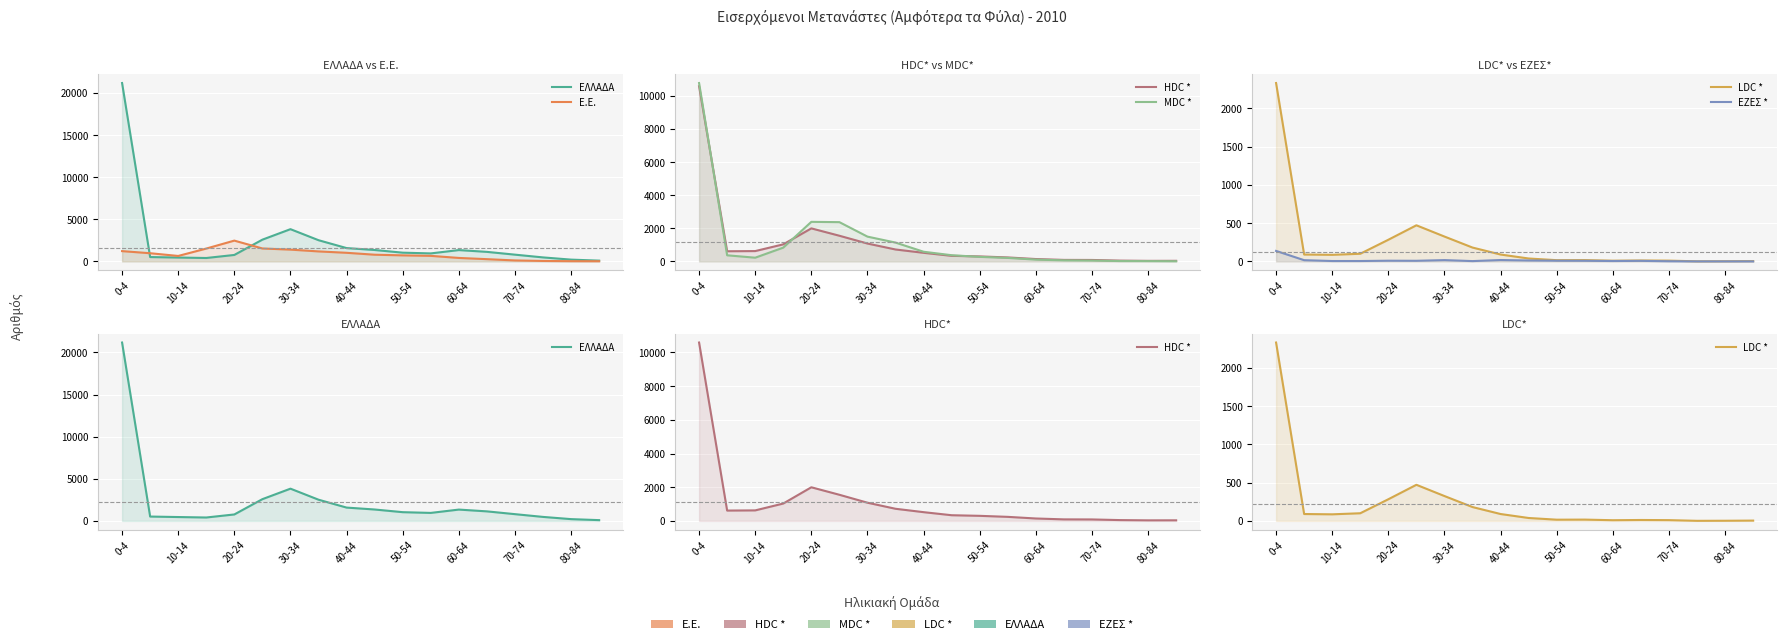

How many distinct data groups are displayed?

6